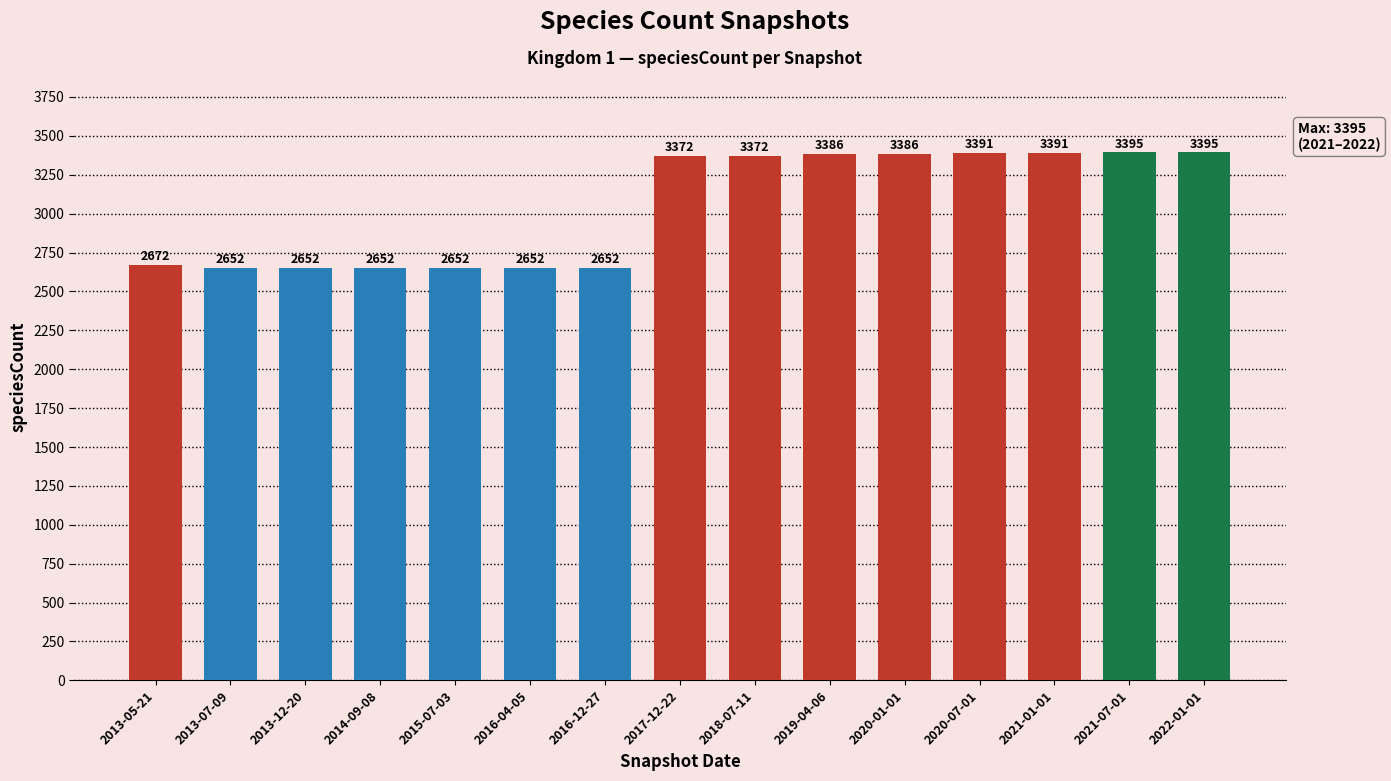

The value at 2014-09-08 is 1754. True or false?

False